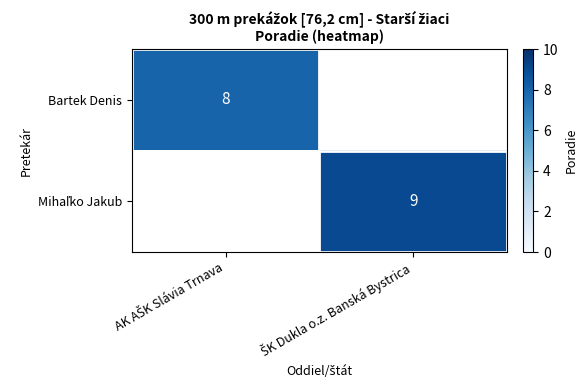

Which series has the largest total across all categories?

Mihaľko Jakub